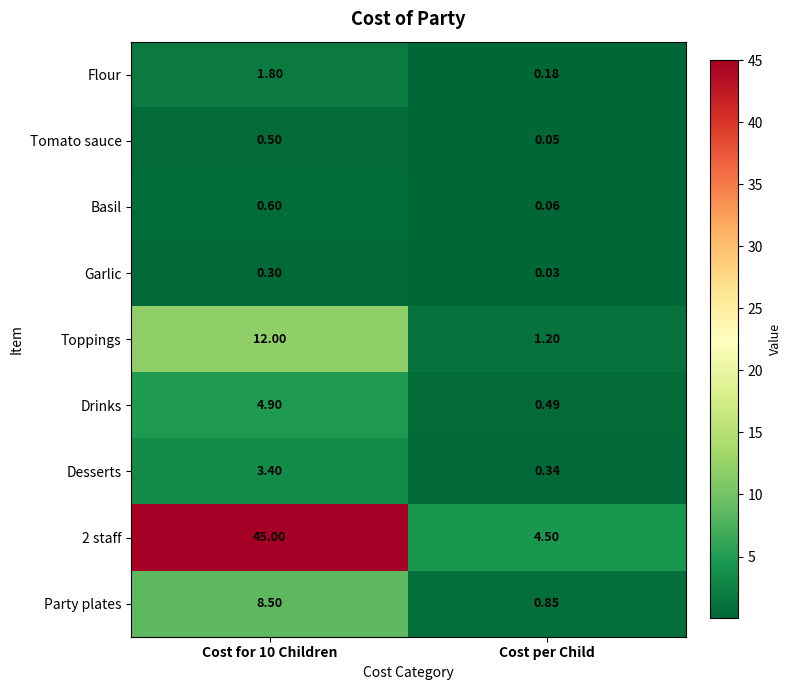

Where is Garlic nearest to the value 0?

Cost per Child